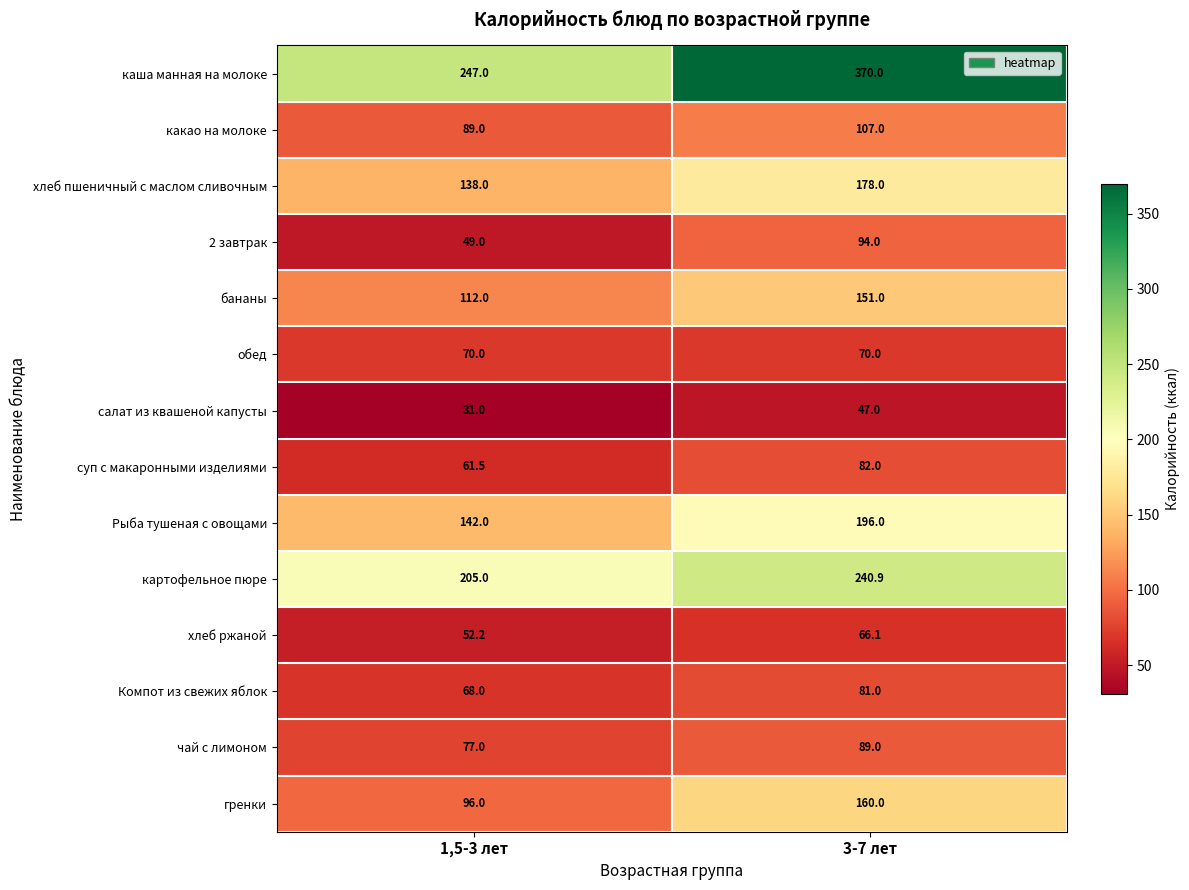

Is it true that 2 завтрак equals 49.0 at 1,5-3 лет?

True